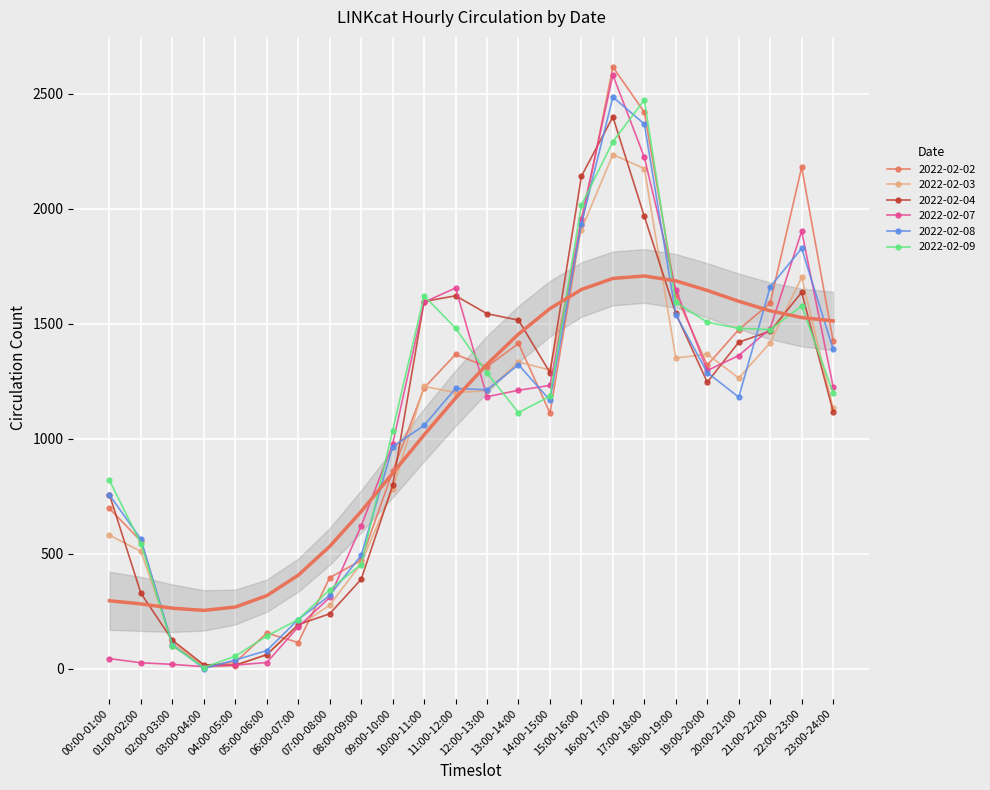

What is the minimum value for 2022-02-03?

8